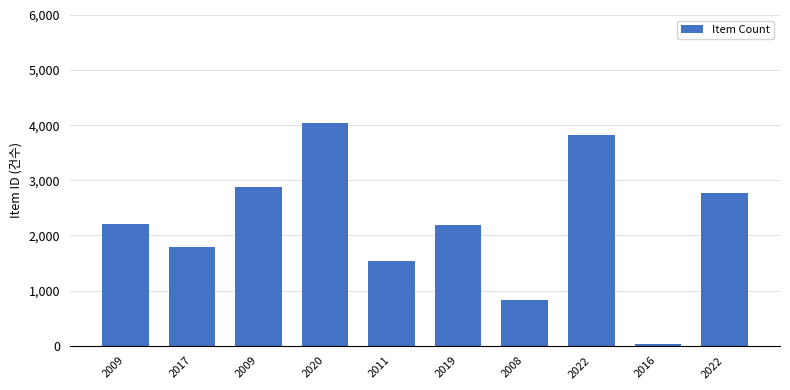

Where does the data first go above 2208?

2009